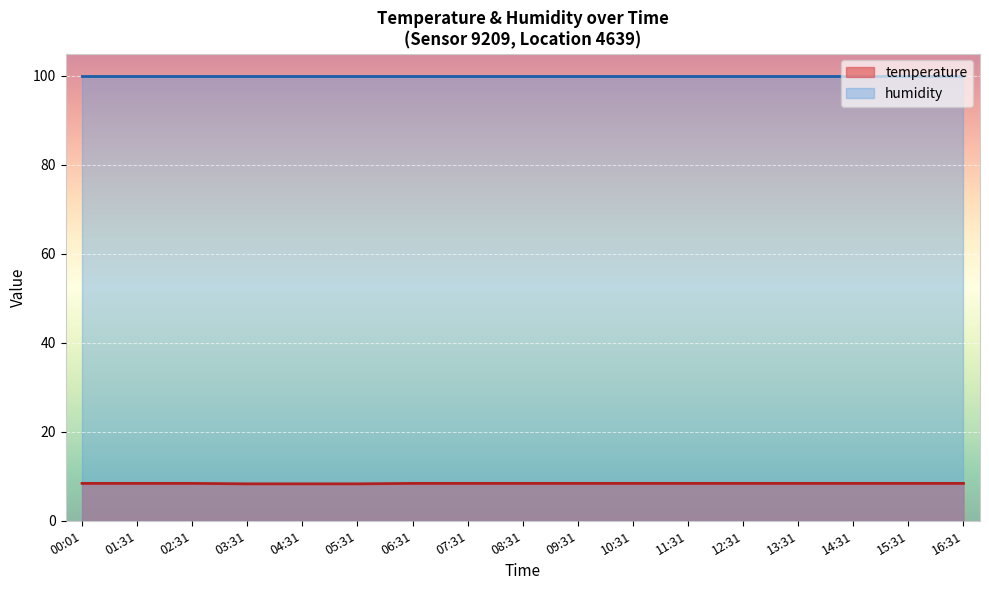

Does the chart display data point markers on the line(s)?

No